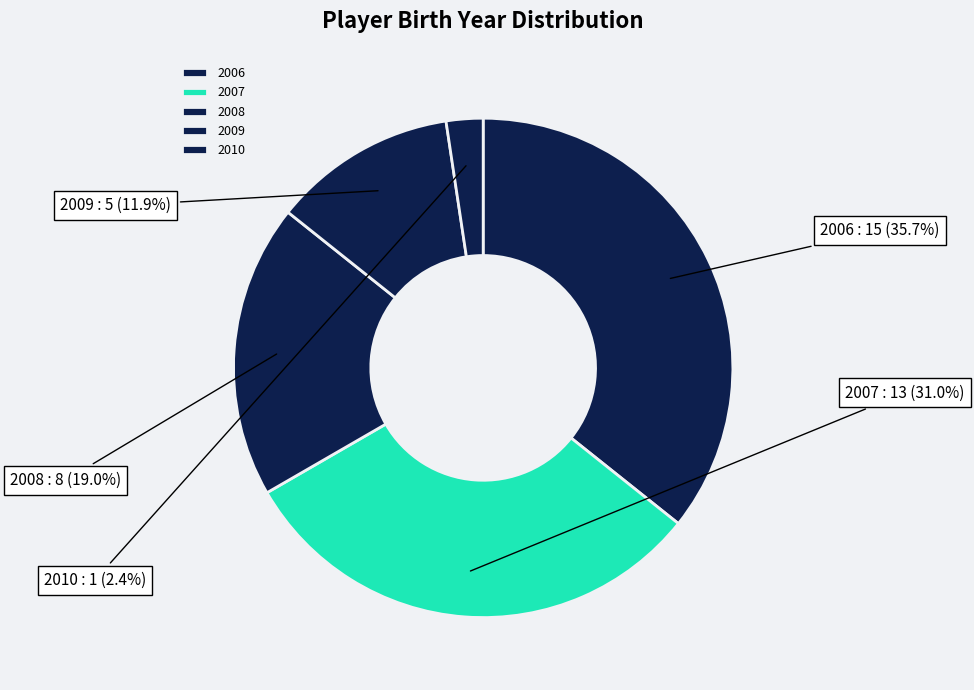

Does 2010 account for over 50% of the chart?

No